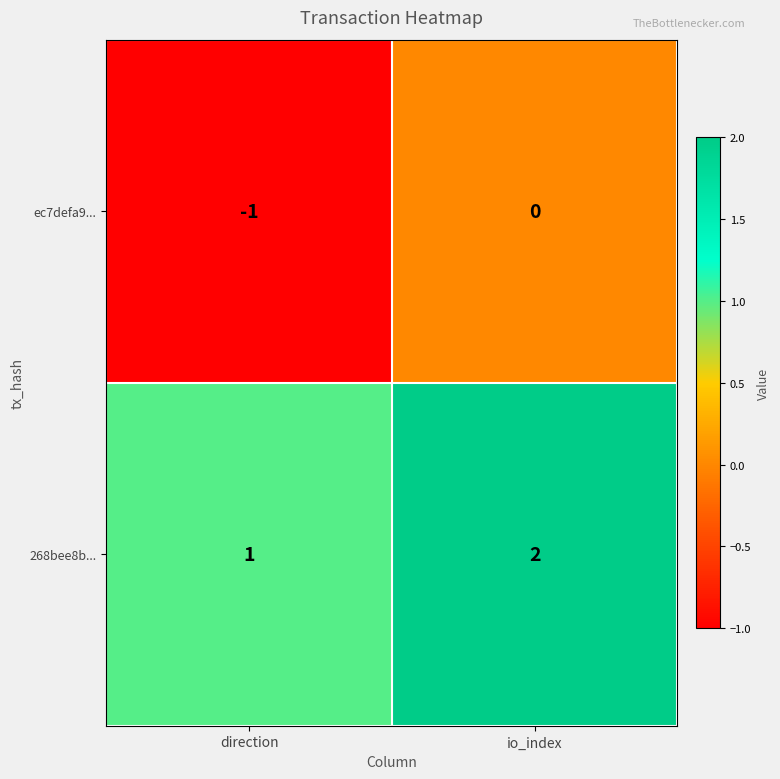

Reading left to right, extract all data points from this chart.

ec7defa9...: -1	0
268bee8b...: 1	2